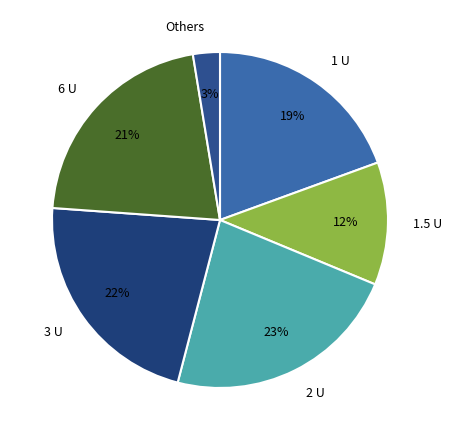

Rank the categories by value from lowest to highest.

Others, 1.5 U, 1 U, 6 U, 3 U, 2 U